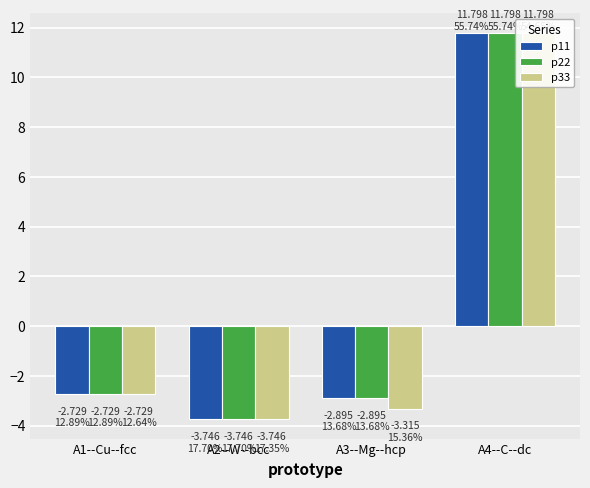

What is the spread (max minus min) of values at A3--Mg--hcp?

0.4